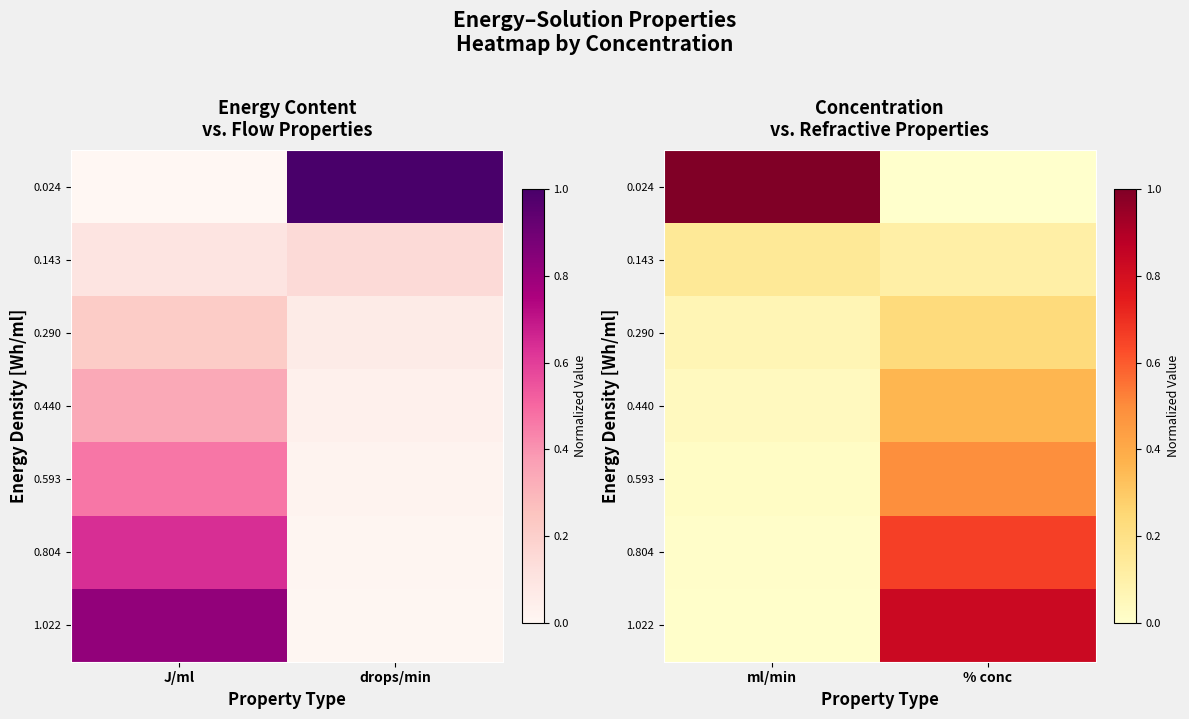

Which has a higher value, % conc or ml/min?

ml/min